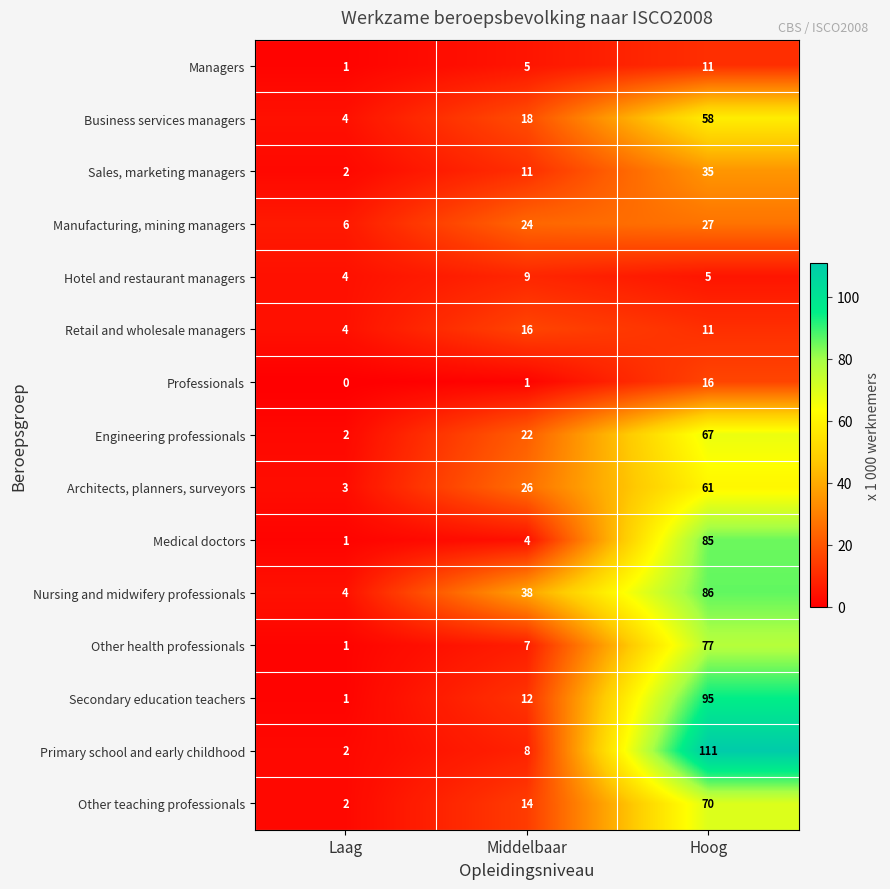

Which series has the largest total across all categories?

Nursing and midwifery professionals